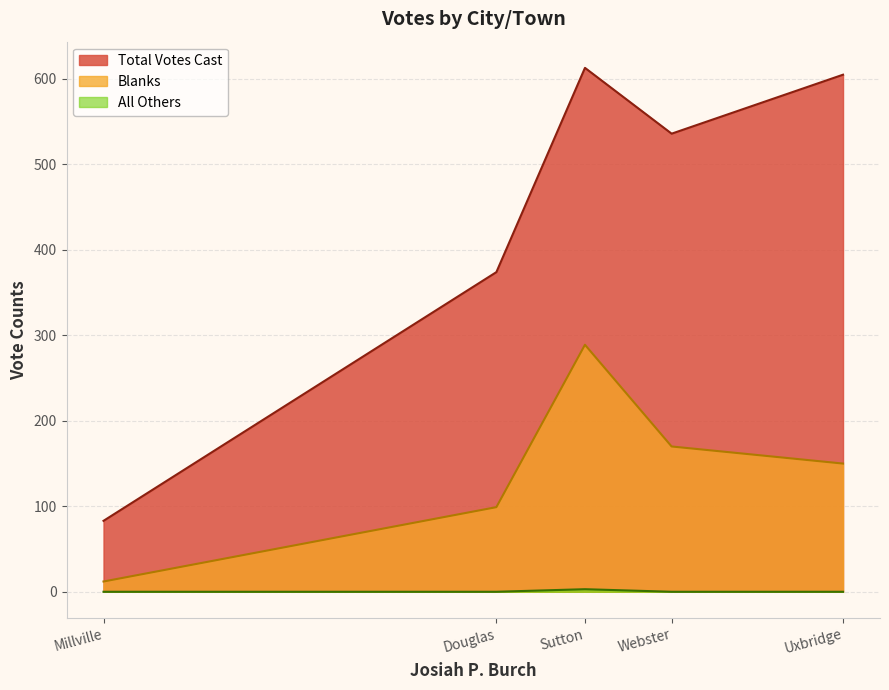

What are all the series names shown in the legend?

Total Votes Cast, Blanks, All Others